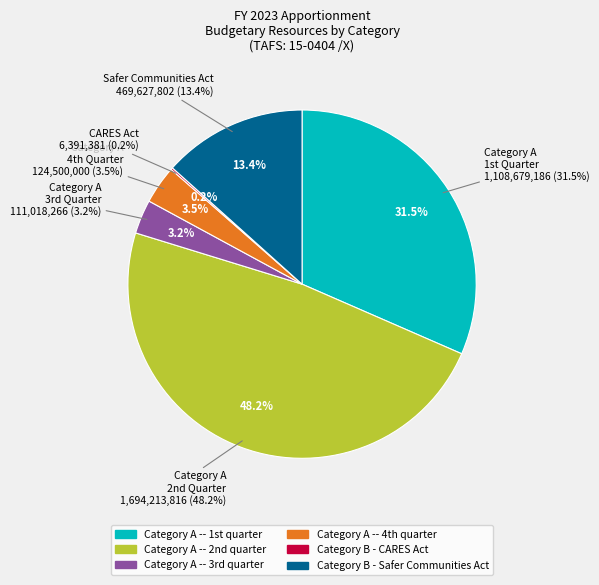

How many slices are in this pie chart?

6